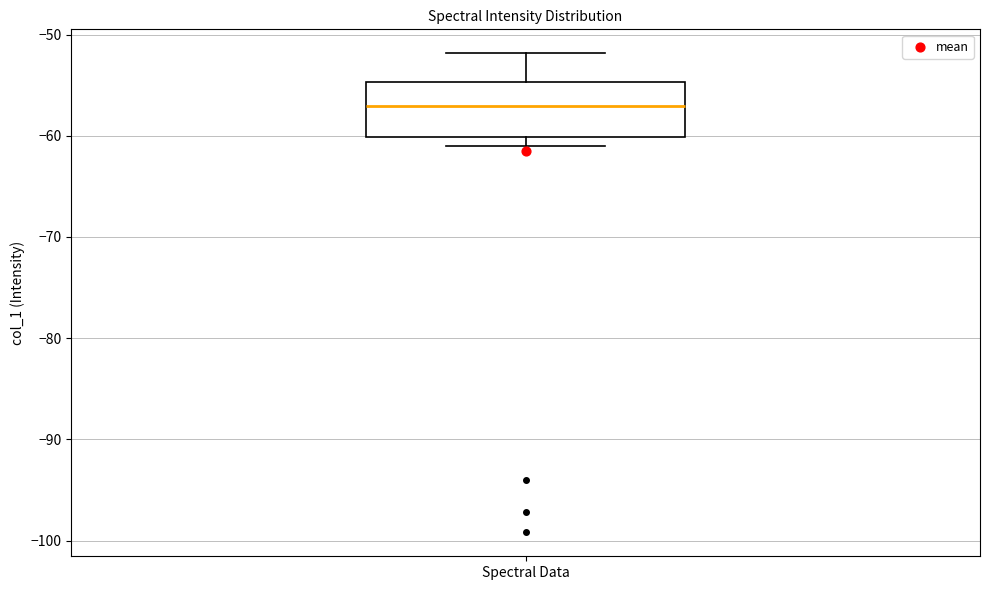

Where does the upper whisker of the box for Spectral Data end on the y-axis? The values are not printed on the chart, so give them approximately, as read against the axis.

-52